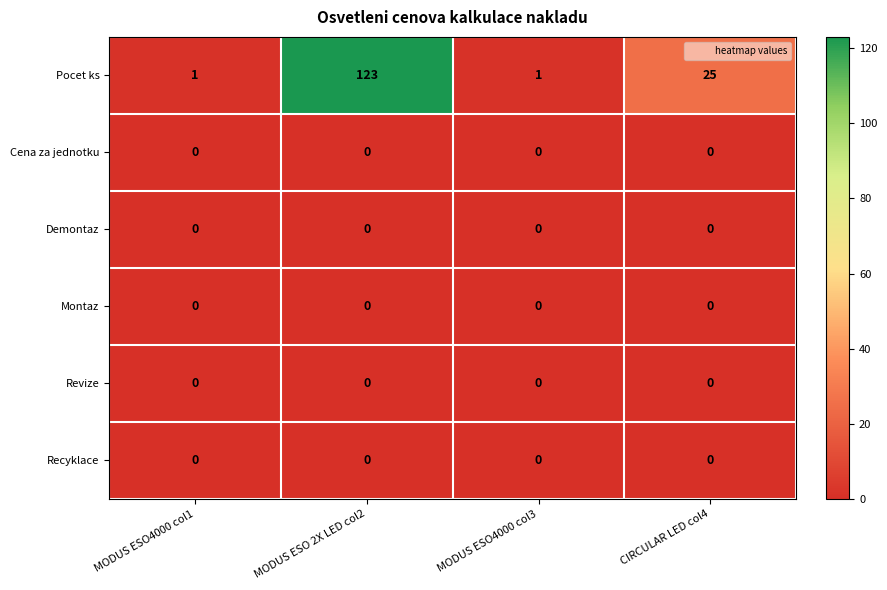

What is the spread (max minus min) of values at CIRCULAR LED col4?

25